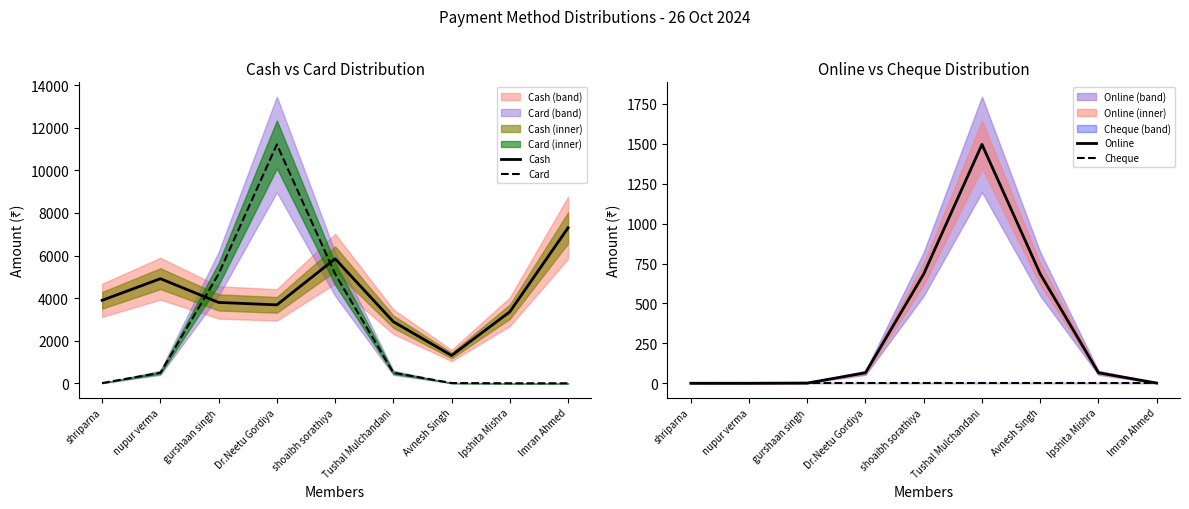

Which series ends up on top after the final intersection of Online and Card?

Online